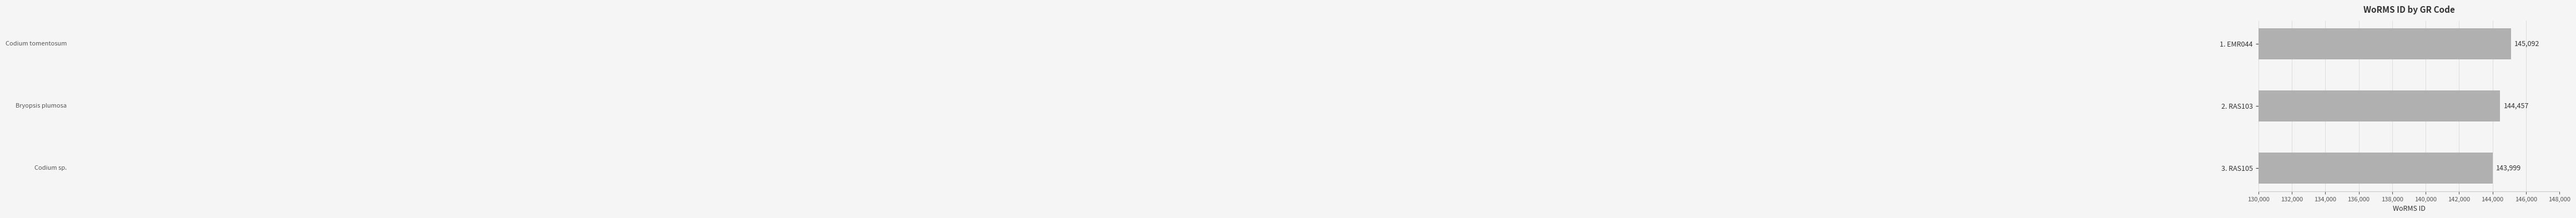

Rank the categories by value from lowest to highest.

3. RAS105, 2. RAS103, 1. EMR044